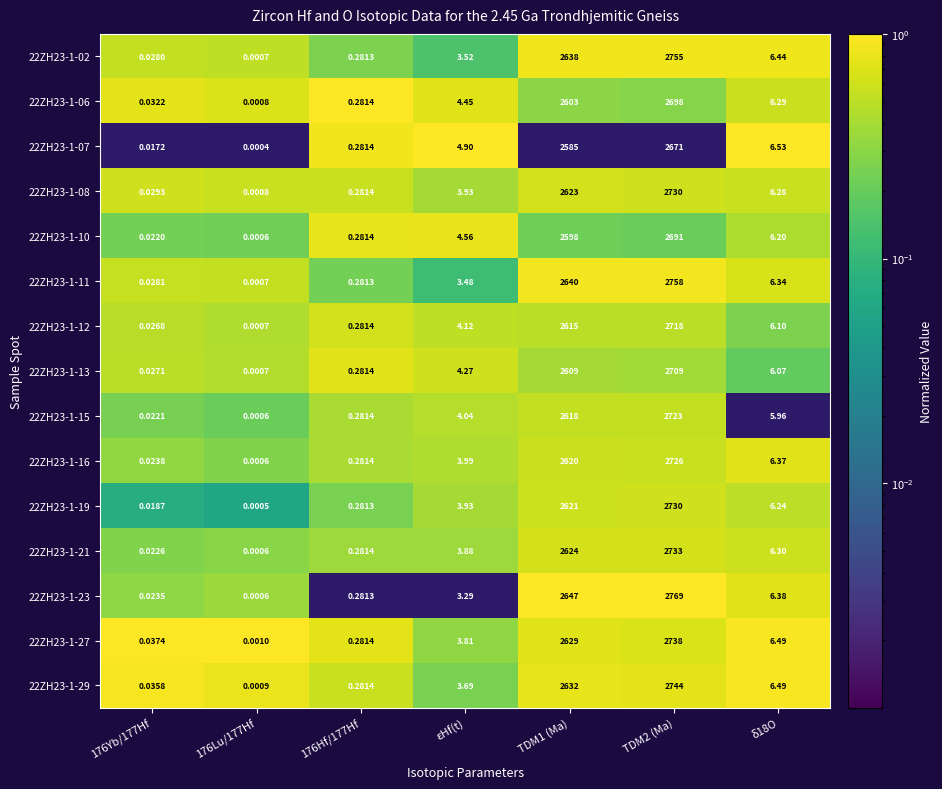

Where does the 22ZH23-1-16 series first go above 3?

εHf(t)